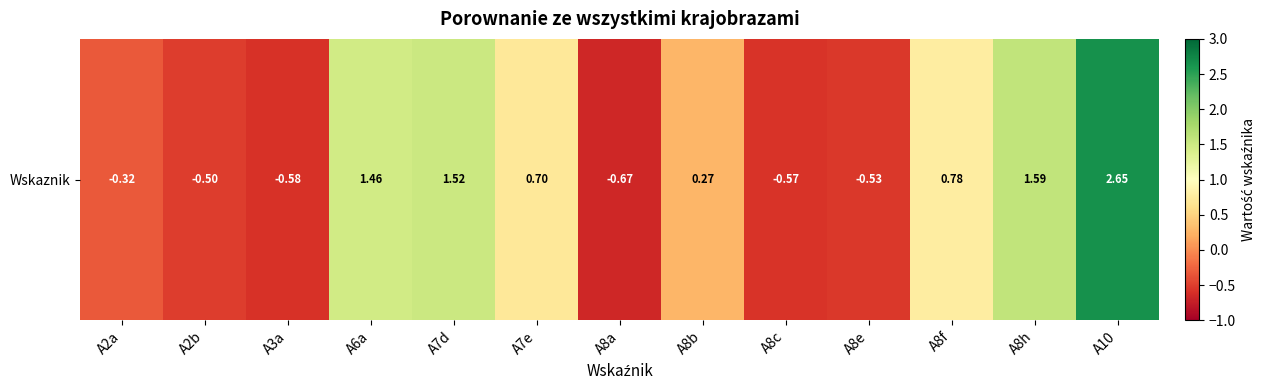

Where does the data first go above 0?

A6a